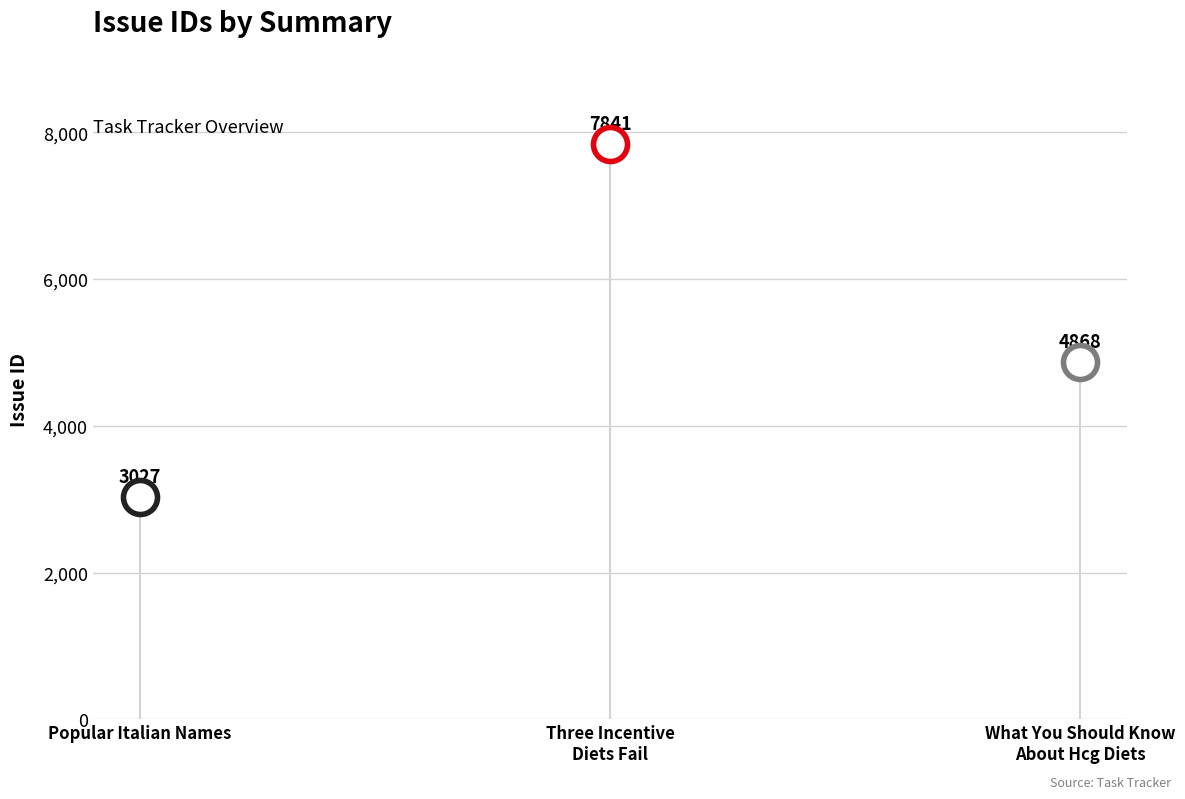

Approximately how many times larger is the value at Three Incentive Diets Fail compared to Popular Italian Names?

2.6